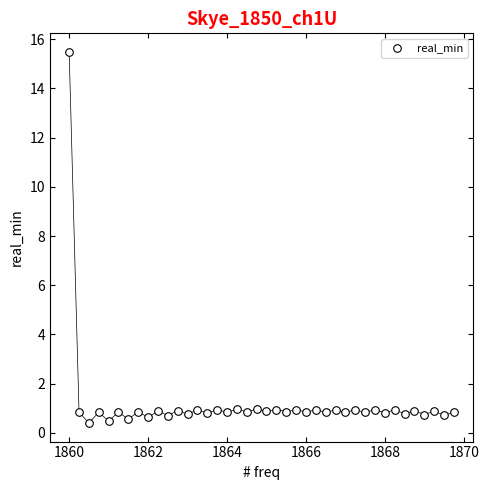

What is the range of X values (max minus min)?

9.8